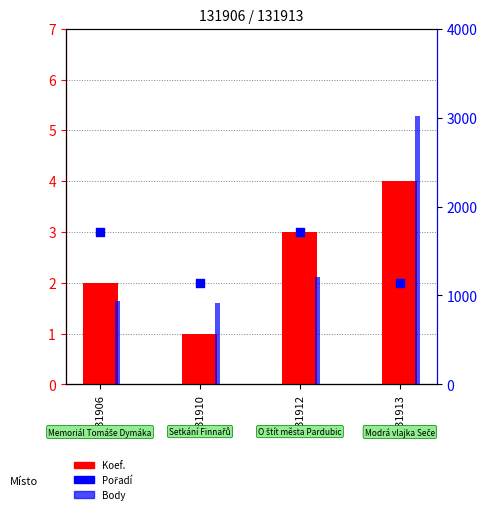

Which series reaches the maximum Y coordinate?

Body